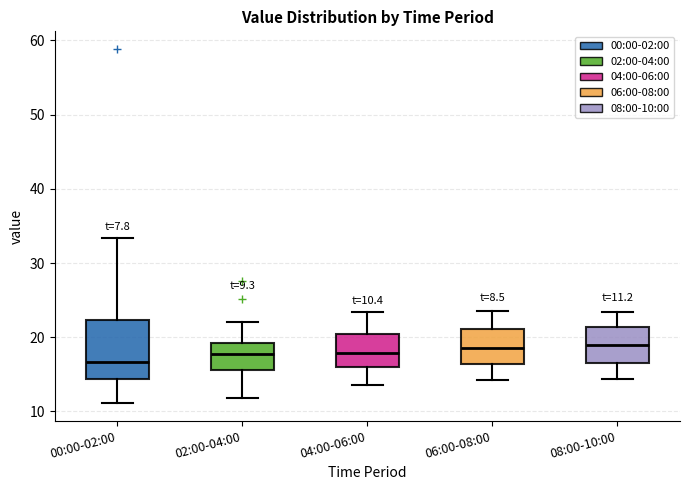

Which box's median line is the lowest?

00:00-02:00